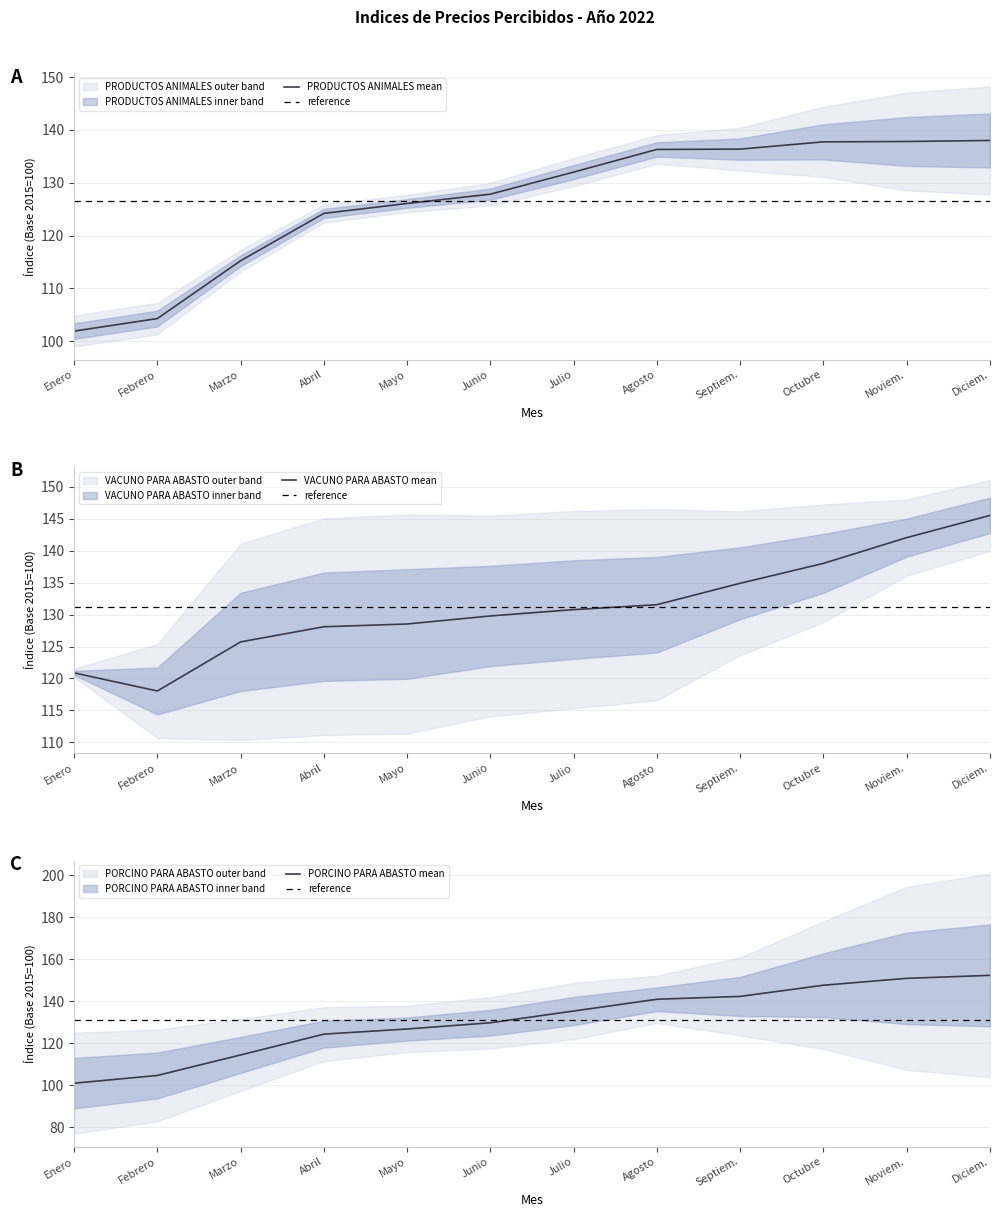

True or false: OVINO PARA ABASTO has more than 1 interior local peaks.

False